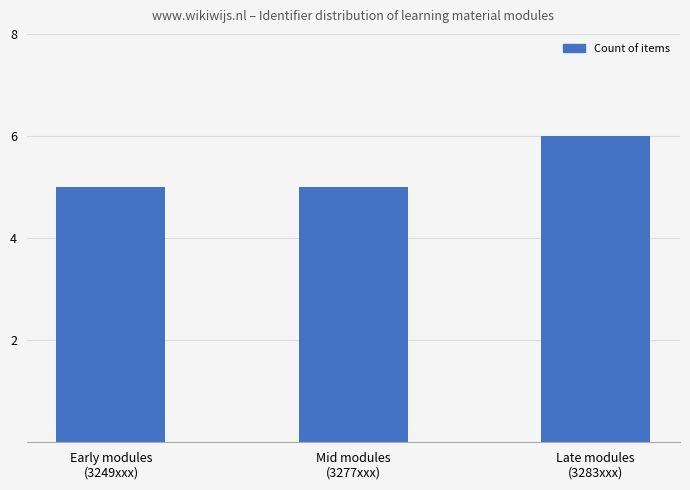

What is the value of the 1st bar from the left?

5